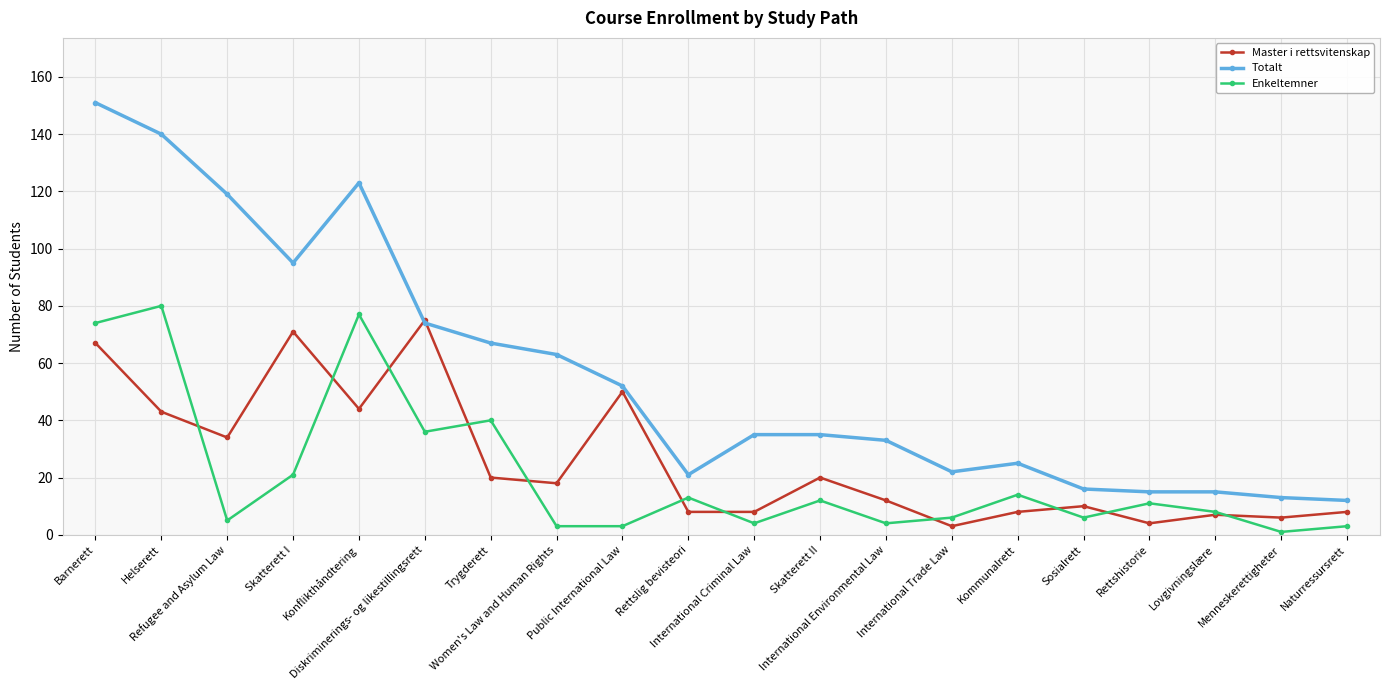

Which series has the widest spread of values?

Totalt